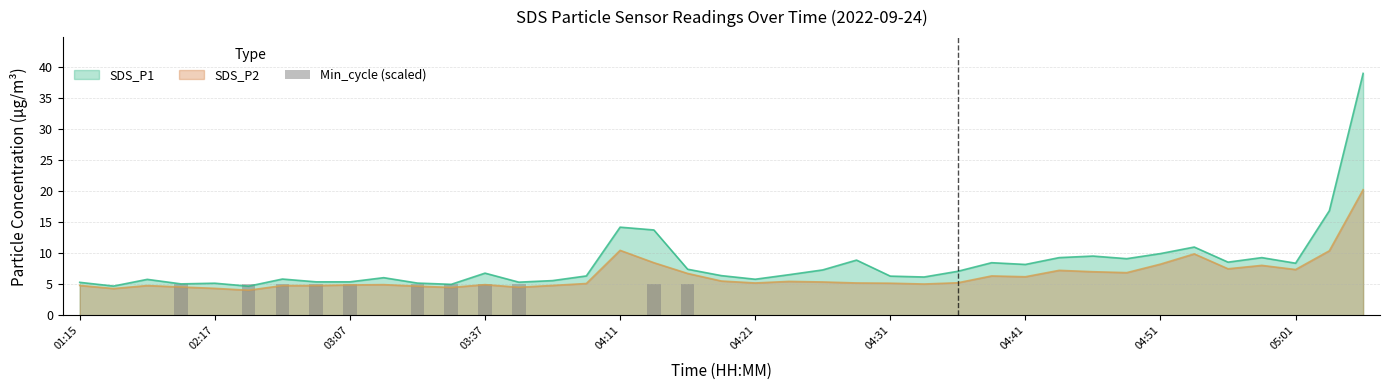

What is the highest value of the SDS_P1 series?

39.0